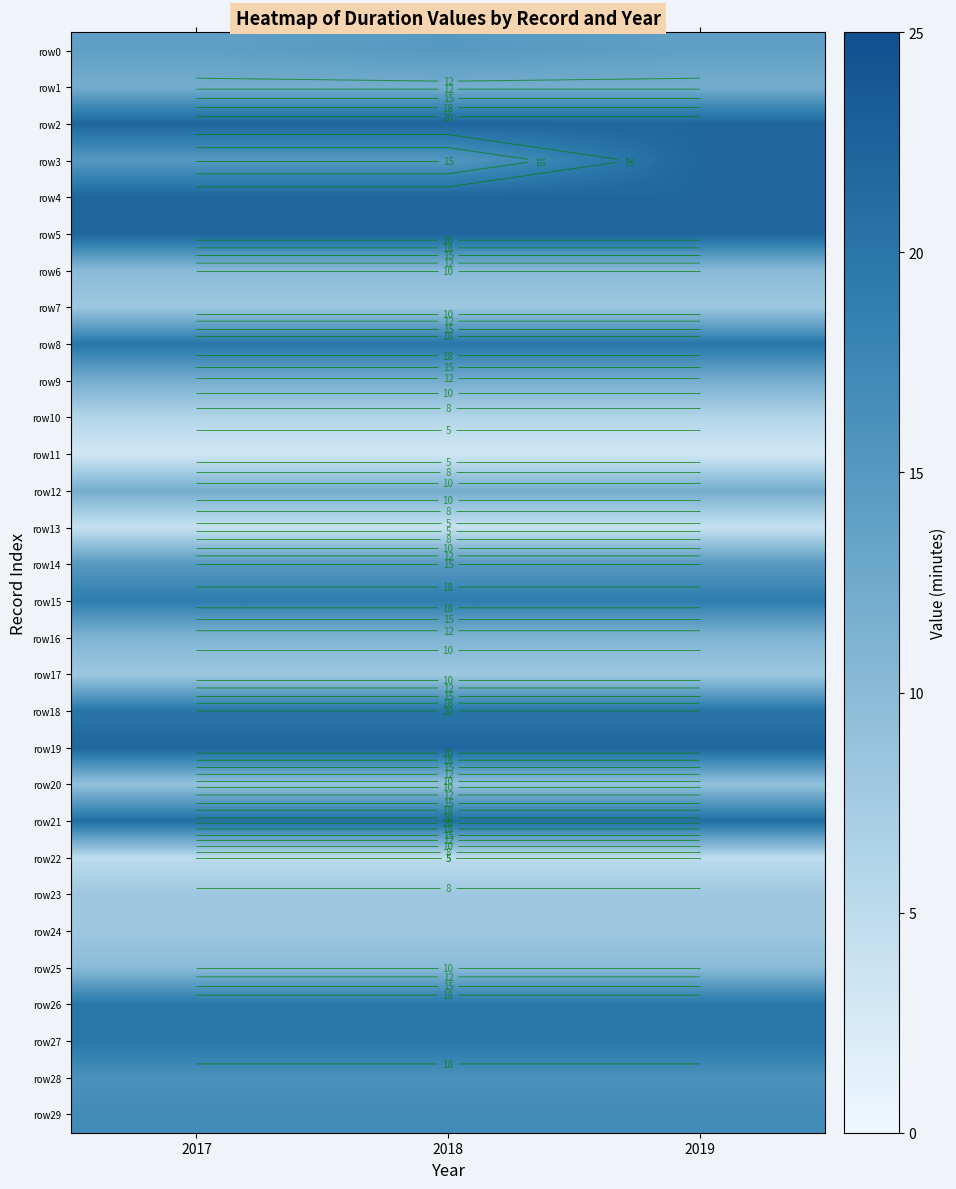

Between 2017 and 2019, which series saw the biggest shift?

row3